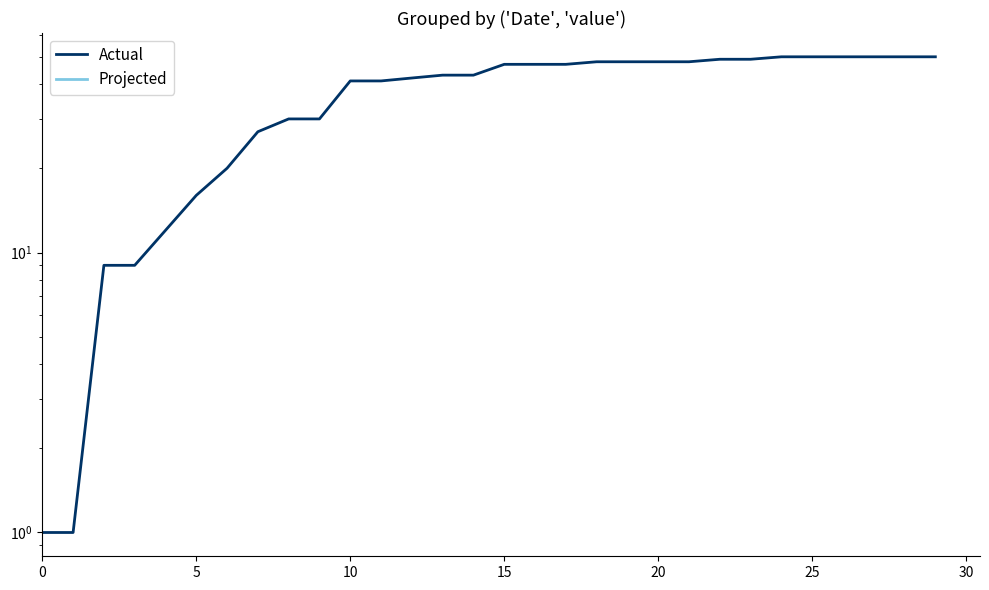

What is the sum of all Actual values?

1096